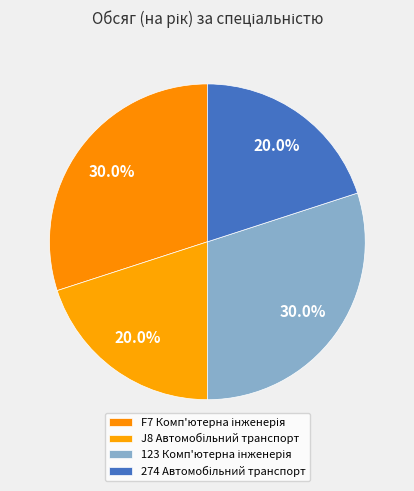

What percentage is NOT represented by F7 Комп'ютерна інженерія?

70.0%